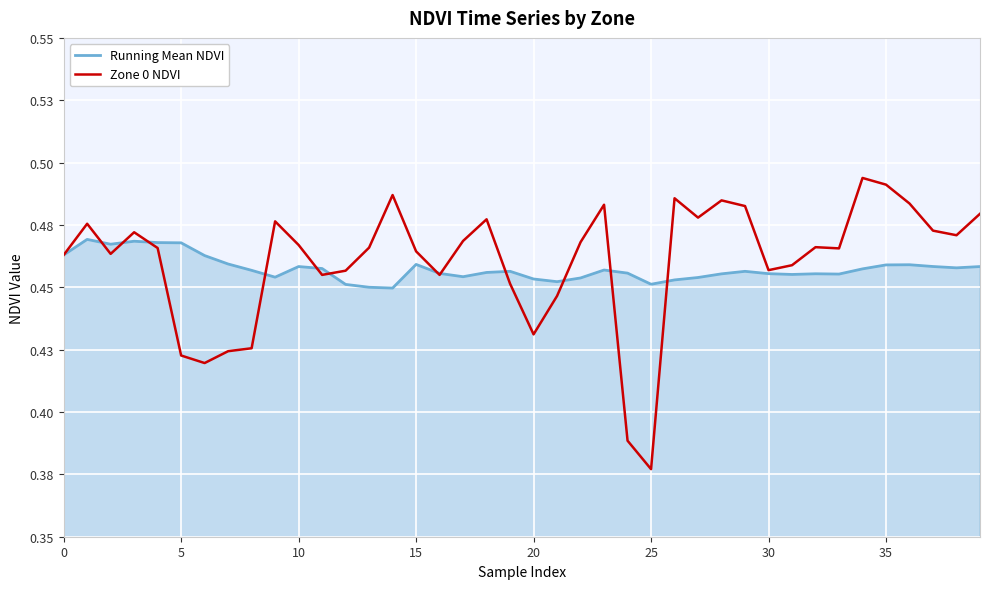

What is the greatest value displayed?

0.5